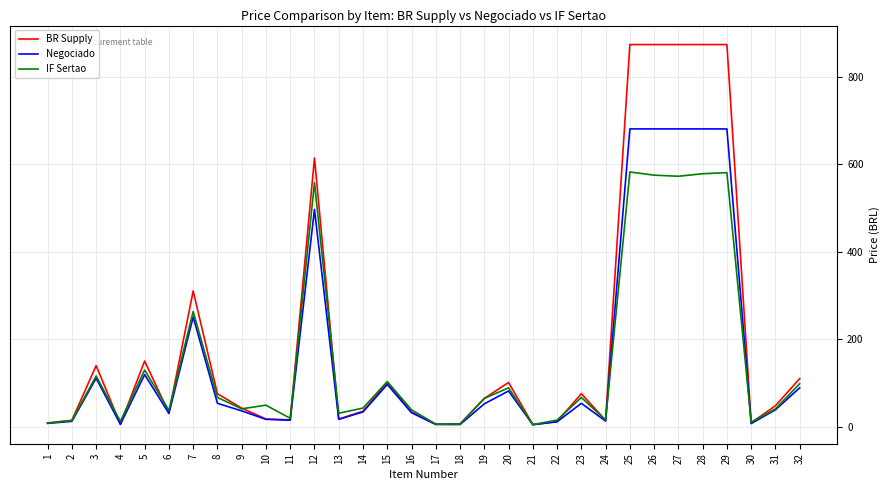

What is the sum of the BR Supply values at 5 and 10?

168.3